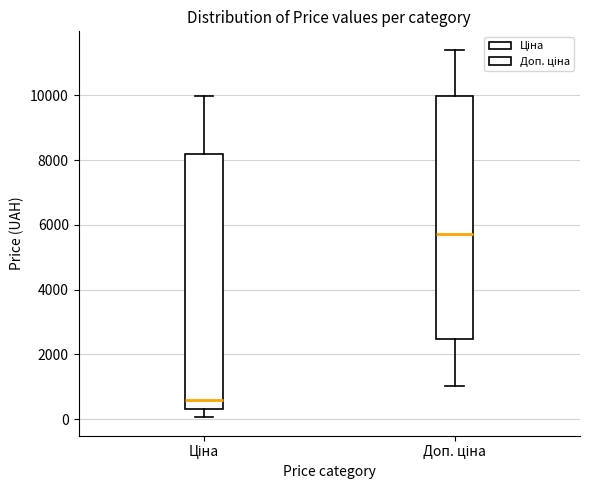

Which box's median line is the highest?

Доп. ціна